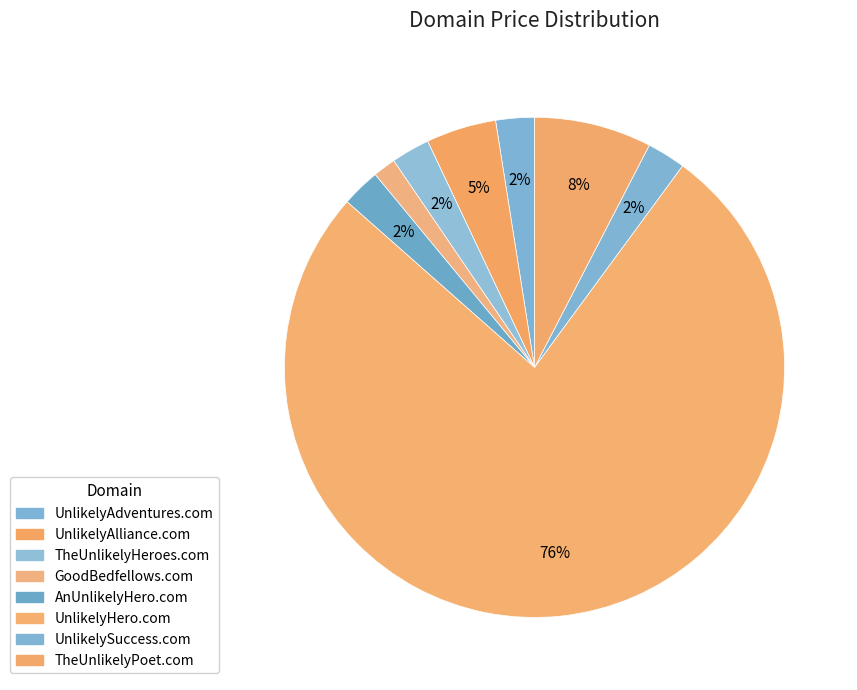

What is the ratio of the value at UnlikelyAlliance.com to the value at TheUnlikelyHeroes.com?

1.8